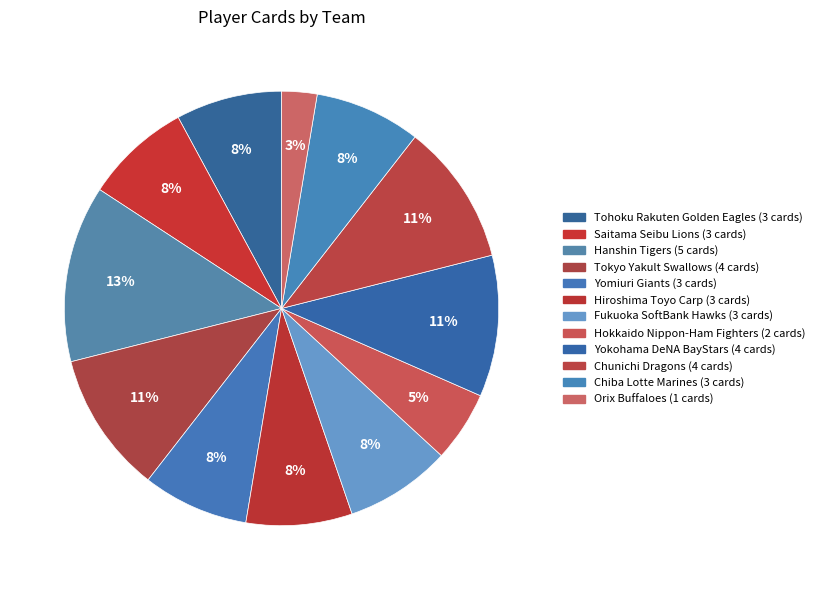

The Orix Buffaloes slice represents 17% of the pie. True or false?

False